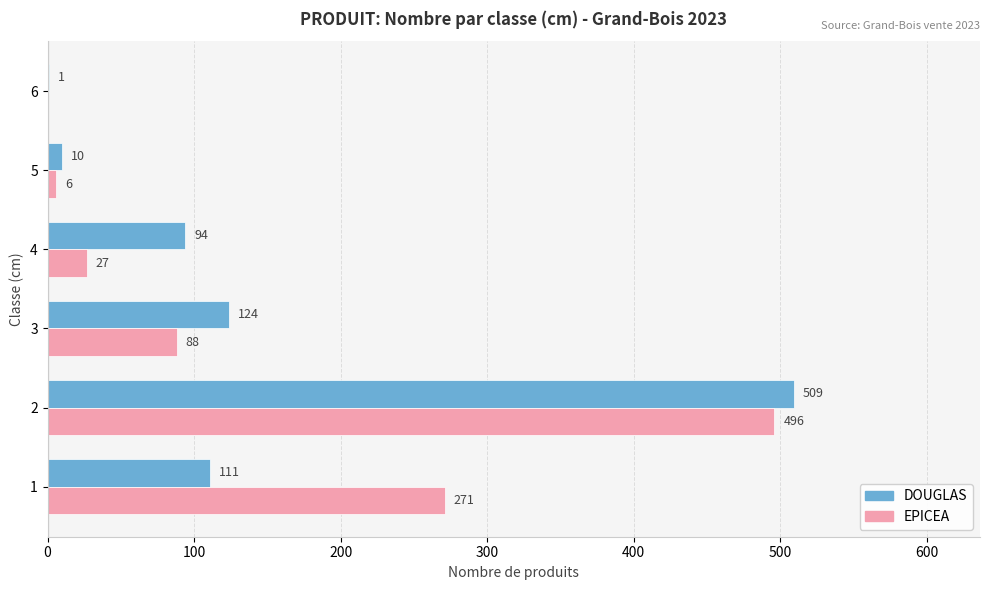

At which label is DOUGLAS closest to 255?

3